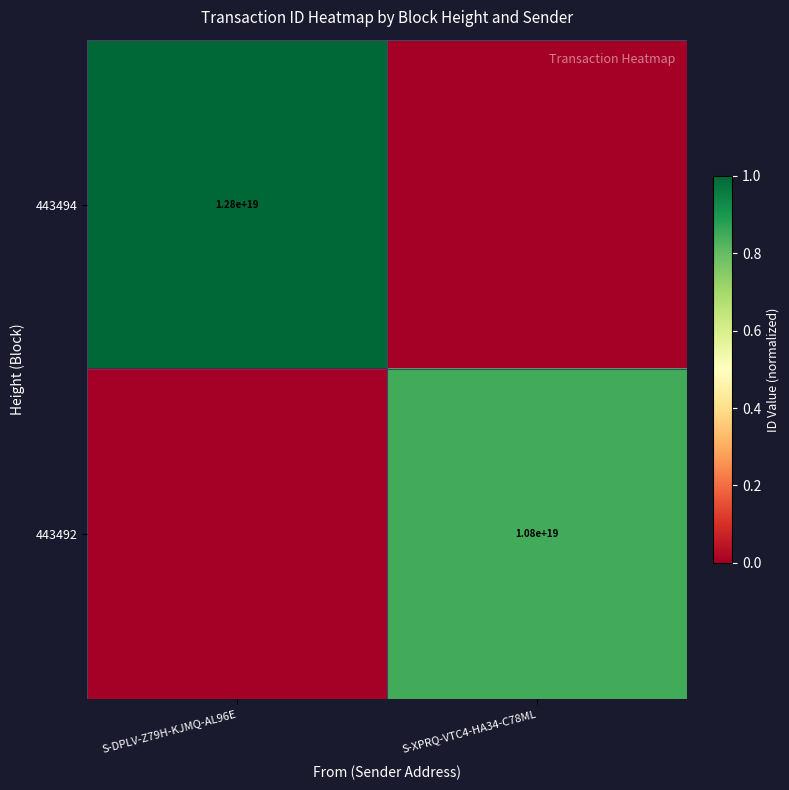

True or false: 443494 has a value of 0.7 at S-DPLV-Z79H-KJMQ-AL96E.

False